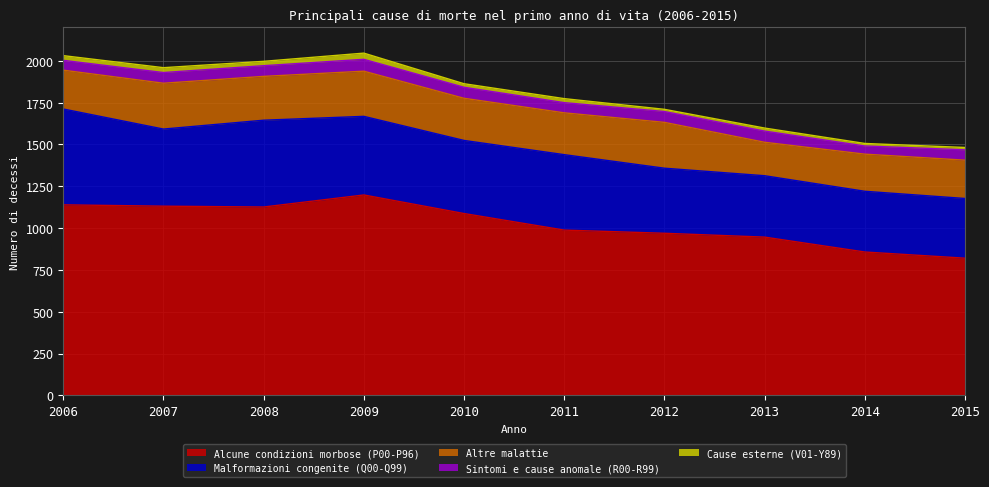

At which label is Cause esterne (V01-Y89) closest to 25?

2008